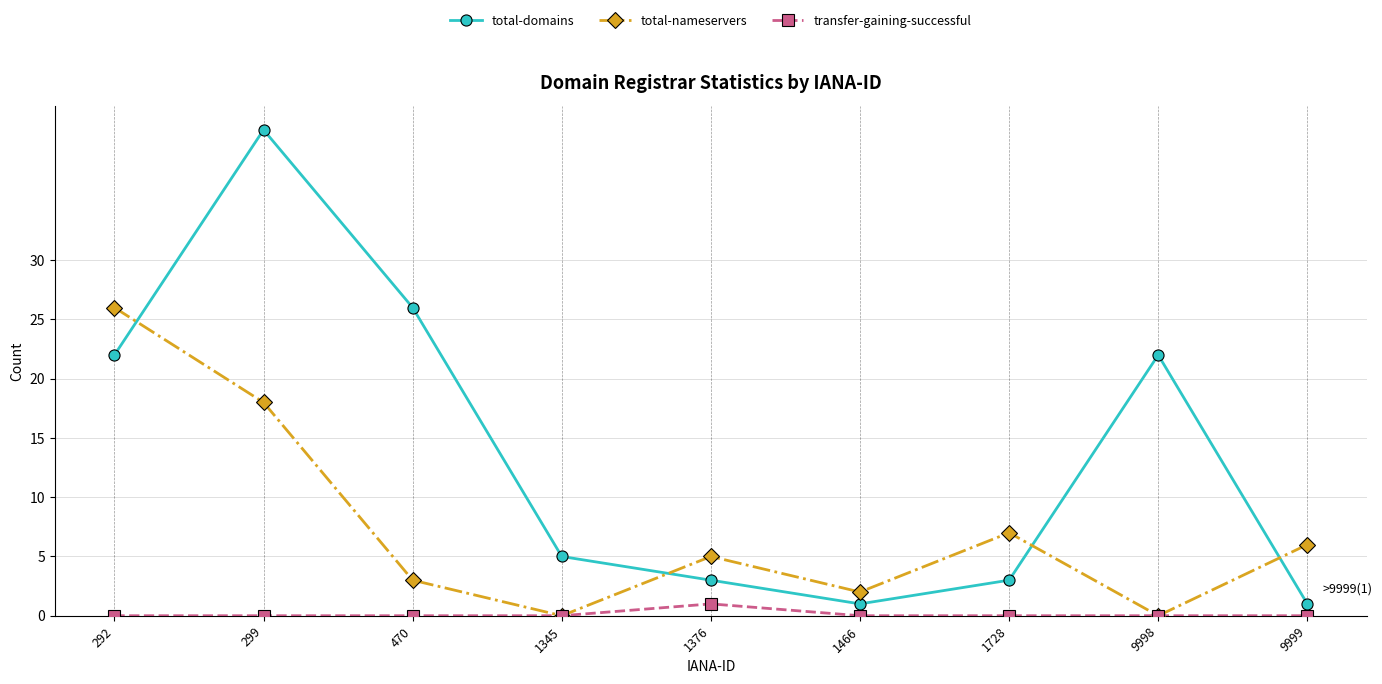

What is the total value across all series at 9999?

7